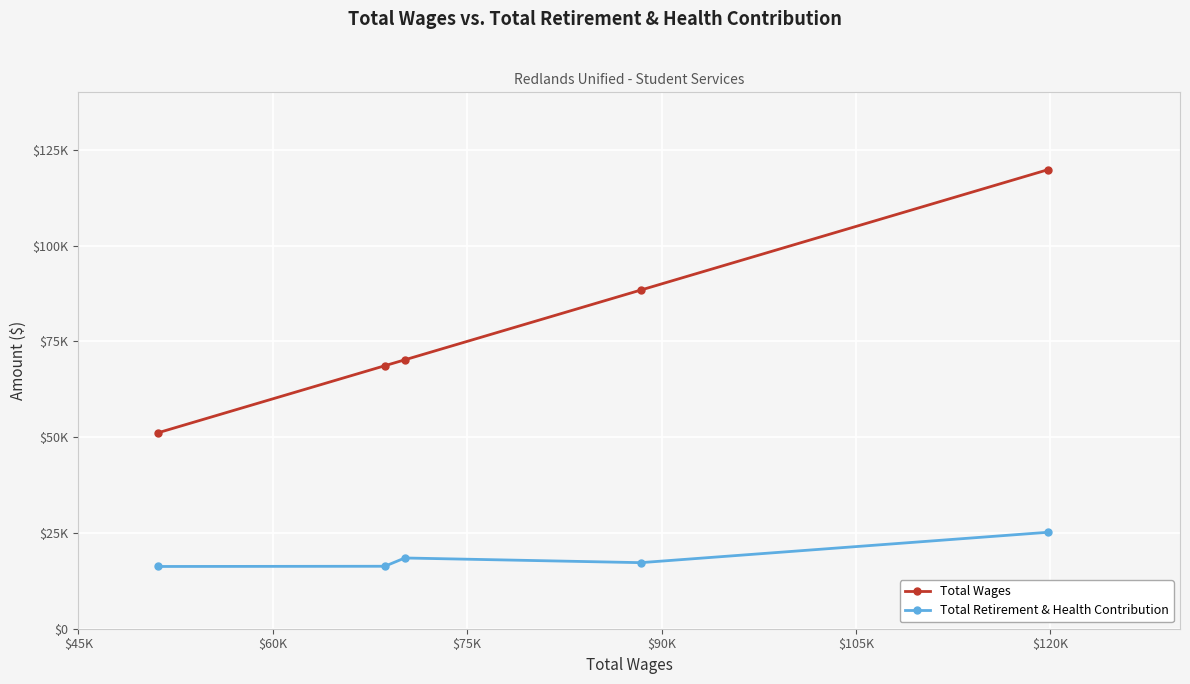

How many interior local valleys does the Total Retirement & Health Contribution series have?

1